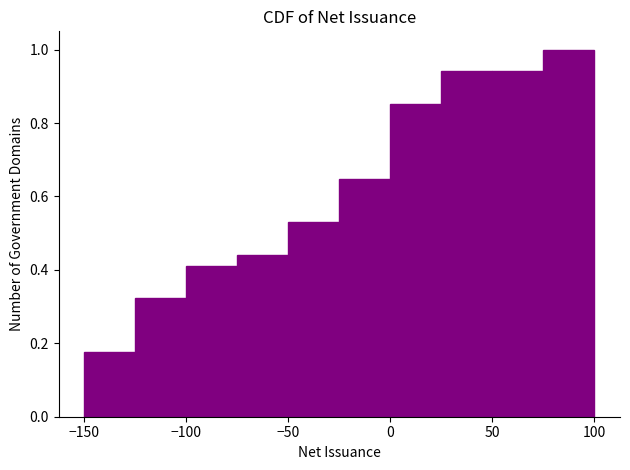

Reading left to right, list every bar in this chart as the range it spans on the x-axis followed by its height. Neither the bar edges nor the heights are printed on the chart, so give them approximately, as read against the axes.

-150 to -125: 0.18
-125 to -100: 0.32
-100 to -75: 0.42
-75 to -50: 0.44
-50 to -25: 0.52
-25 to 0: 0.64
0 to 25: 0.86
25 to 50: 0.94
50 to 75: 0.94
75 to 100: 1.00